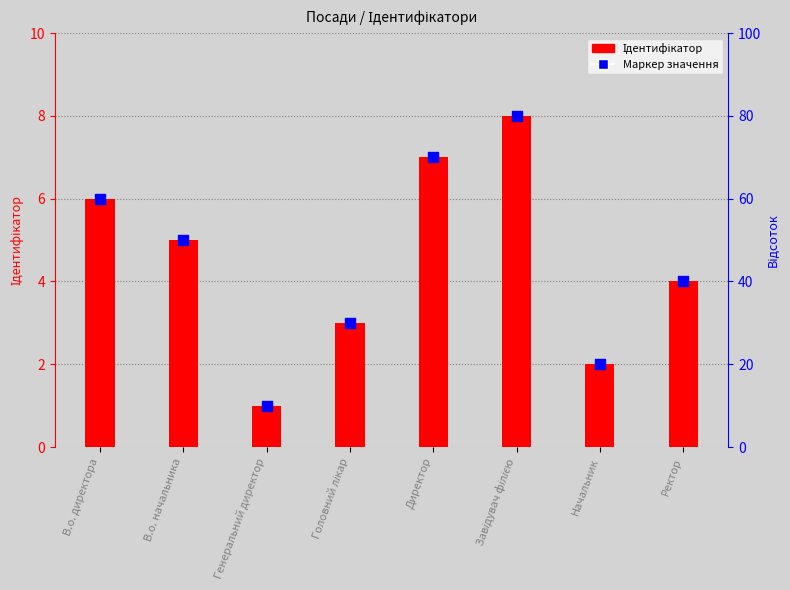

Which series reaches the maximum Y coordinate?

Ідентифікатор